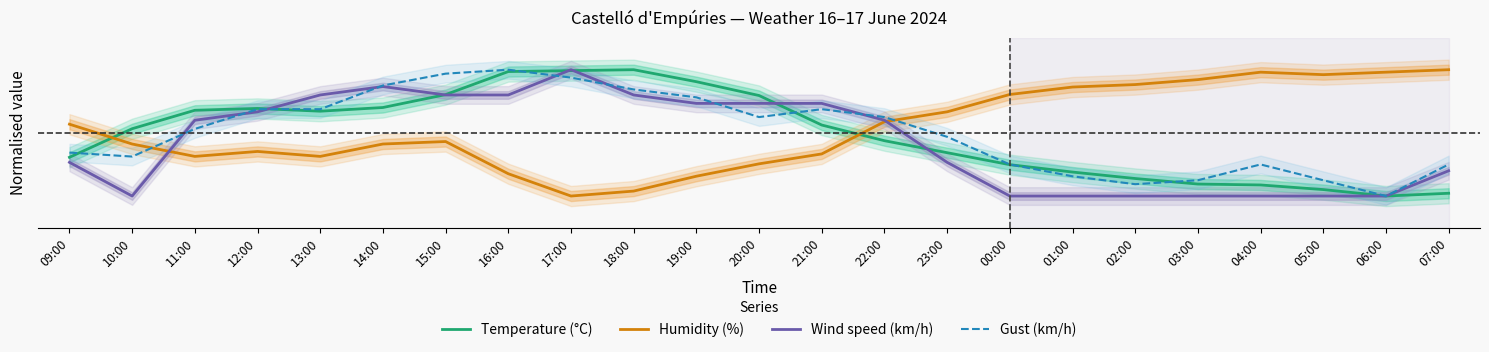

Is the value of Humidity (%) at 23:00 greater than the value of Temperature (°C) at 01:00?

Yes